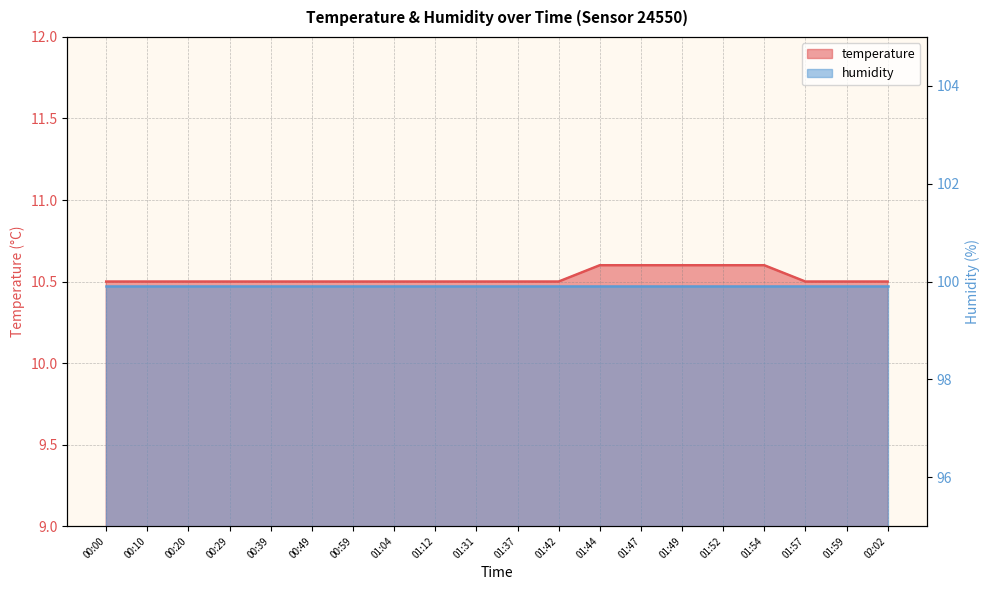

The value at 00:29 is 10.5. True or false?

True